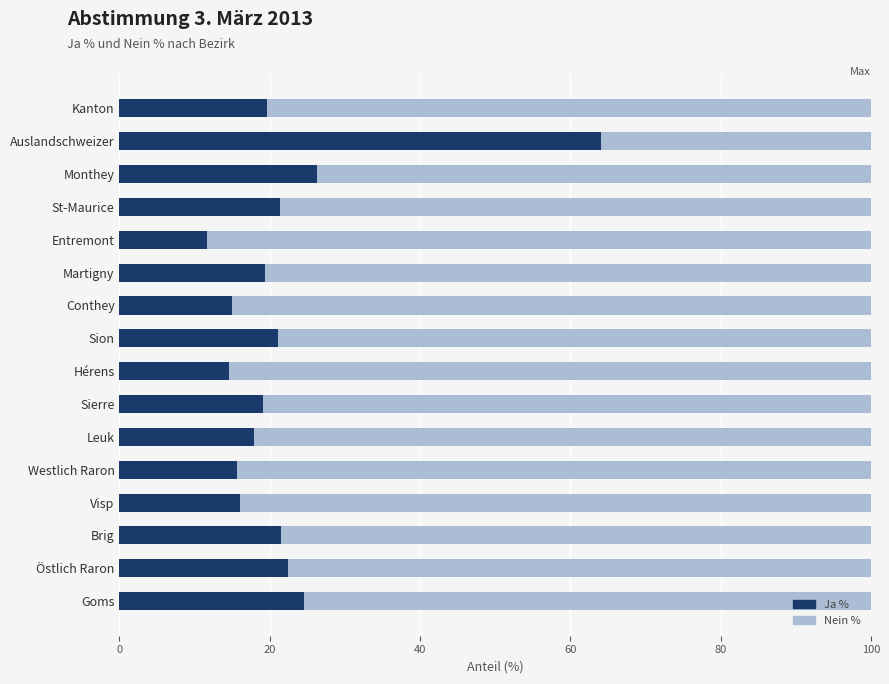

What is the difference between the maximum and minimum values in the Ja % series?

52.4